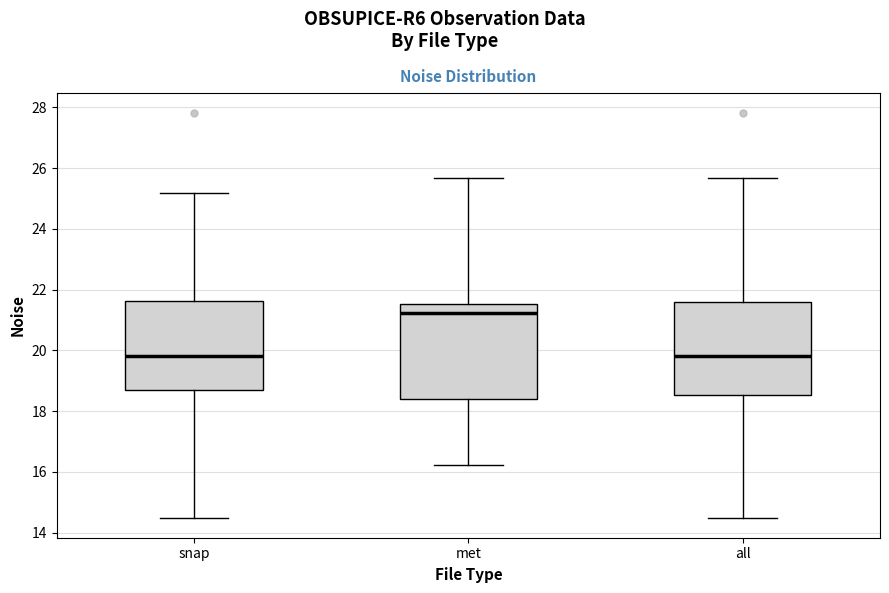

Reading left to right, transcribe this box plot: for each box, give where its median line is, the range the box spans, and where its two whiskers end, as read against the y-axis. The values are not printed on the chart, so give them approximately, as read against the axis.

snap: median 19.8, box 18.6 to 21.6, whiskers 14.4 to 25.2
met: median 21.2, box 18.4 to 21.6, whiskers 16.2 to 25.6
all: median 19.8, box 18.6 to 21.6, whiskers 14.4 to 25.6